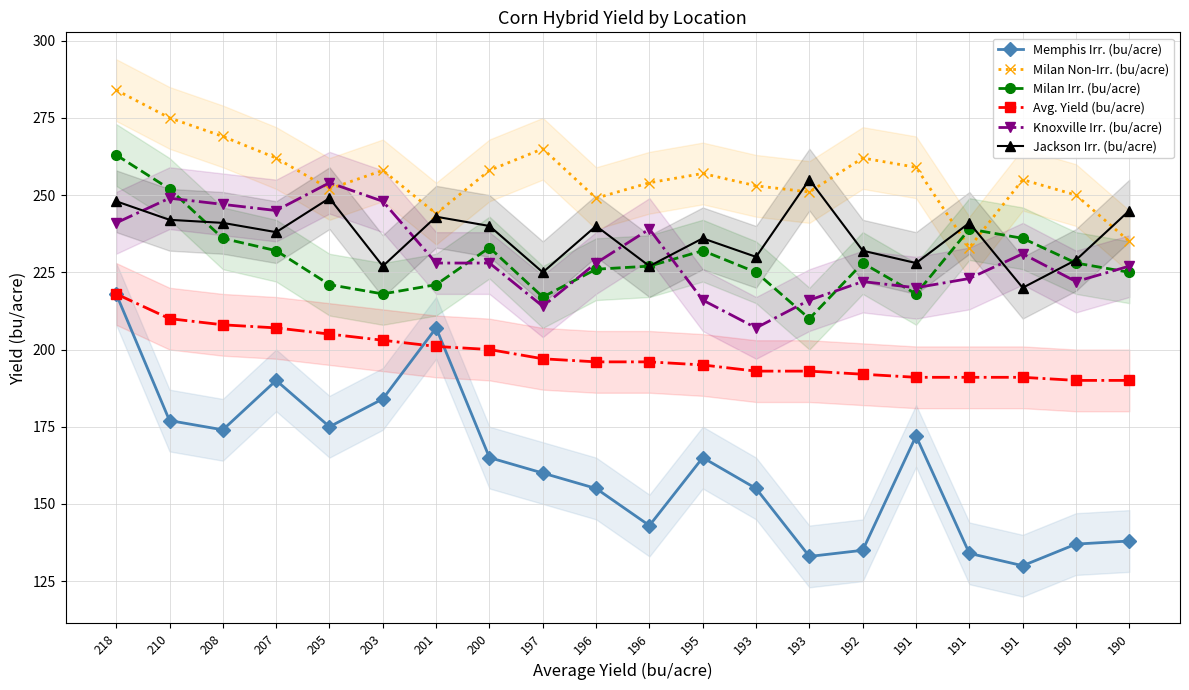

Is the value of Knoxville Irr. (bu/acre) at 196 greater than the value of Avg. Yield (bu/acre) at 191?

Yes